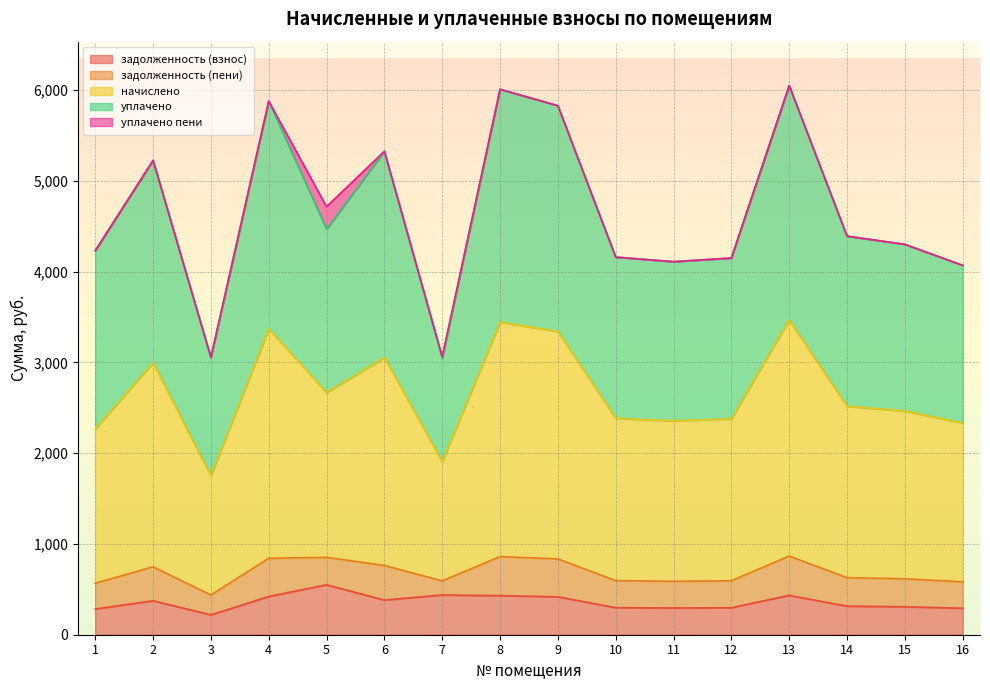

True or false: задолженность (пени) and задолженность (взнос) intersect in this chart.

False